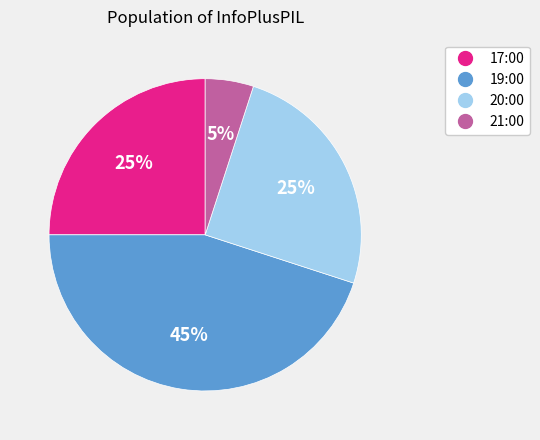

Does any single category account for the majority?

No